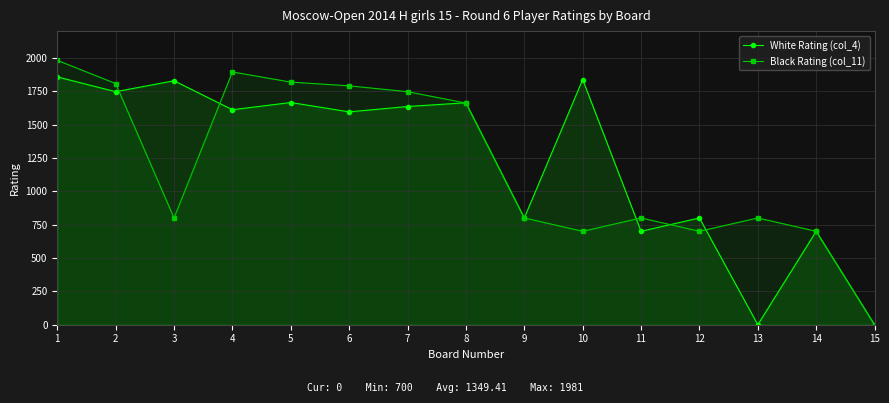

At how many categories does at least one series exceed 738?

13